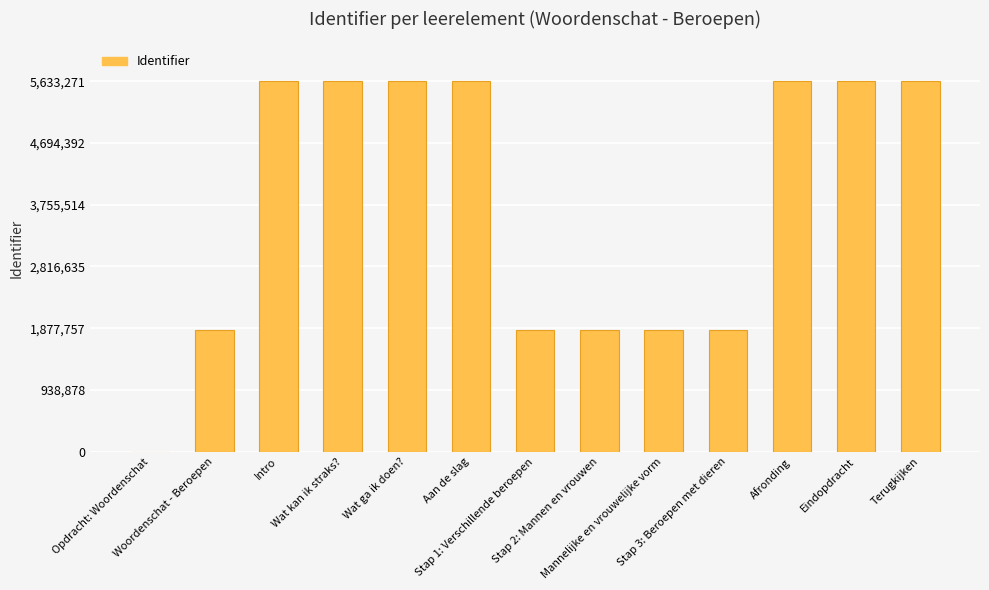

Approximately how many times larger is the value at Stap 1: Verschillende beroepen compared to Intro?

0.3